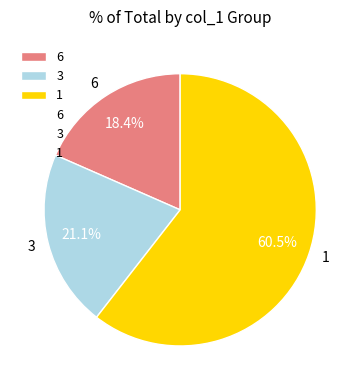

Is there a majority slice in this chart?

Yes